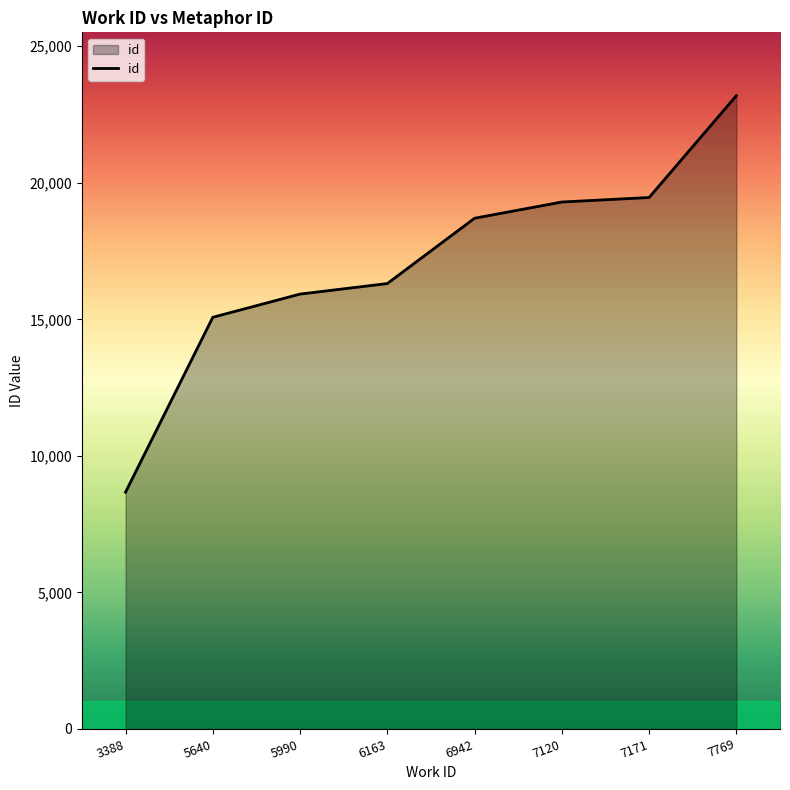

Is it true that the value at 7171 is 19462?

True